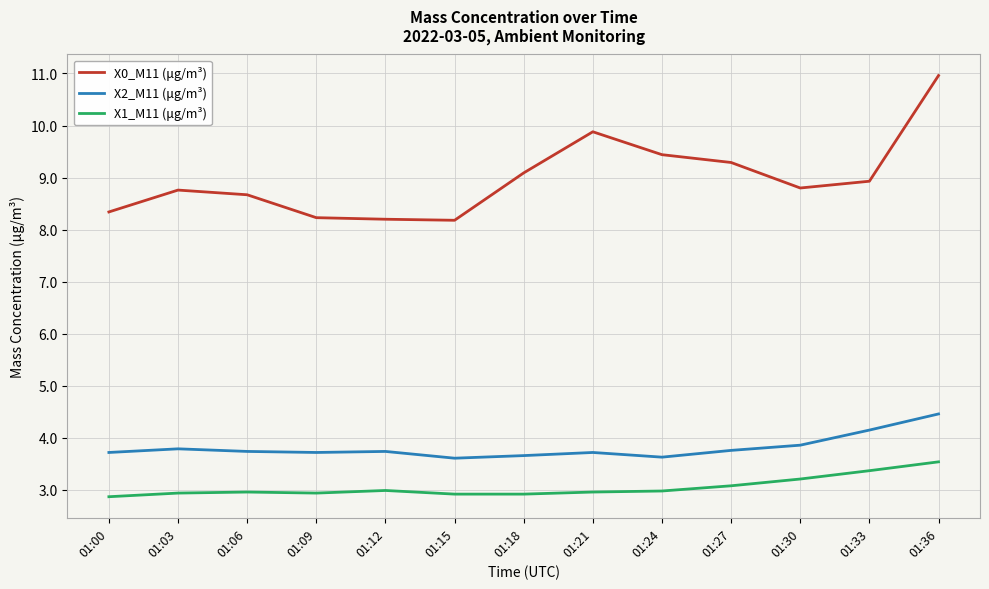

What is the minimum value for X2_M11 (μg/m³)?

3.6